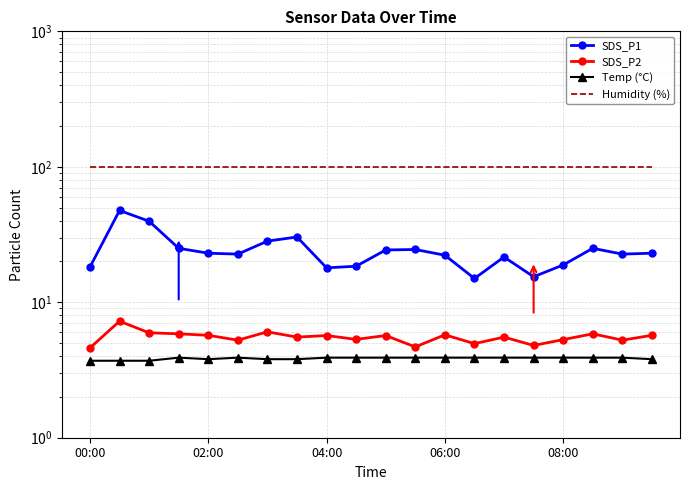

Reading left to right, transcribe all the data shown in this chart.

SDS_P1: 18.2	47.6	39.6	25.0	23.0	22.7	28.3	30.3	17.9	18.4	24.3	24.5	22.2	15.0	21.6	15.4	18.9	25.0	22.7	23.0
SDS_P2: 4.6	7.2	6.0	5.8	5.7	5.2	6.0	5.5	5.7	5.3	5.7	4.7	5.8	5.0	5.5	4.8	5.3	5.8	5.2	5.7
Temp (°C): 3.7	3.7	3.7	3.9	3.8	3.9	3.8	3.8	3.9	3.9	3.9	3.9	3.9	3.9	3.9	3.9	3.9	3.9	3.9	3.8
Humidity (%): 99.9	99.9	99.9	99.9	99.9	99.9	99.9	99.9	99.9	99.9	99.9	99.9	99.9	99.9	99.9	99.9	99.9	99.9	99.9	99.9